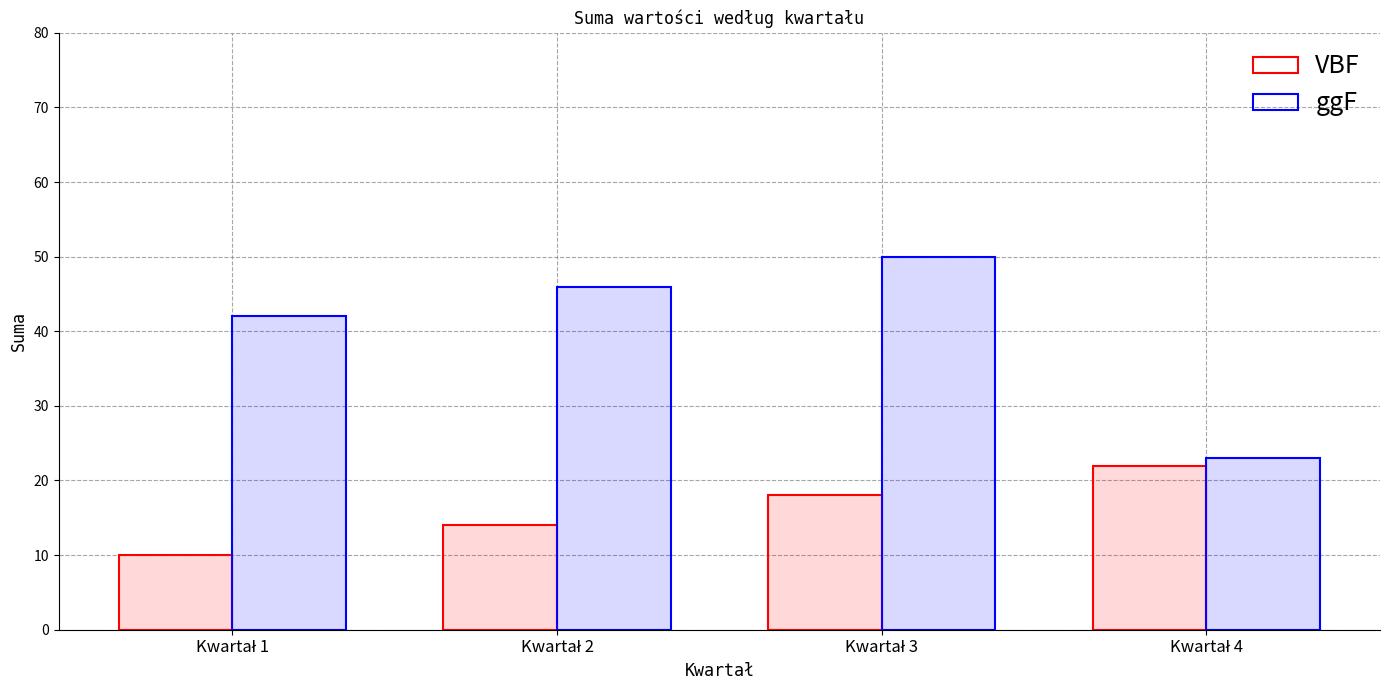

What is the difference between the VBF values at Kwartał 4 and Kwartał 1?

12